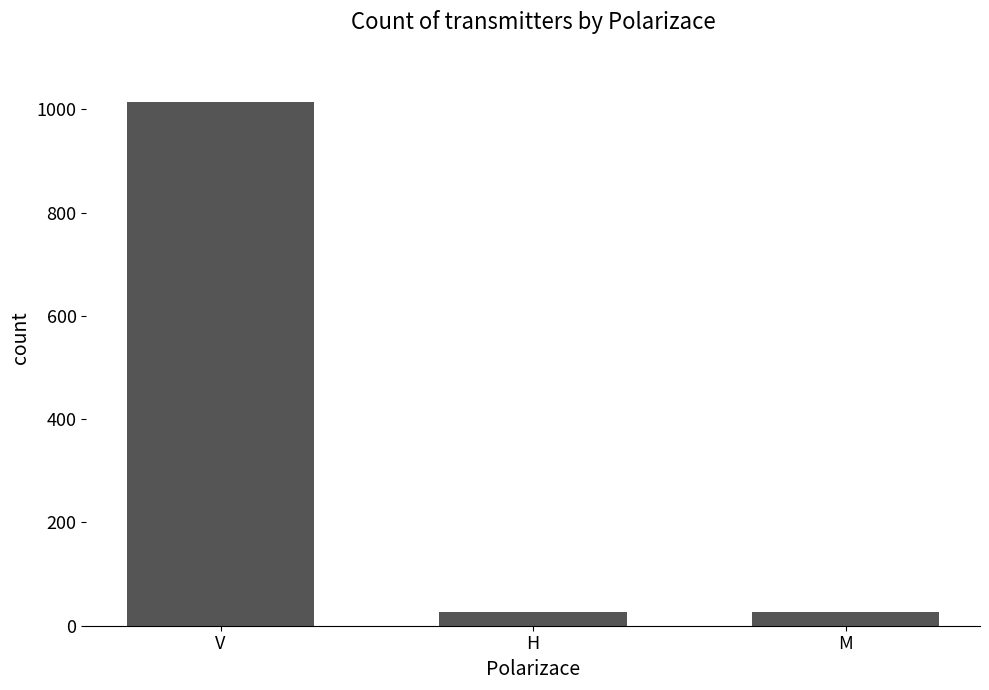

What is the approximate value at M?

27